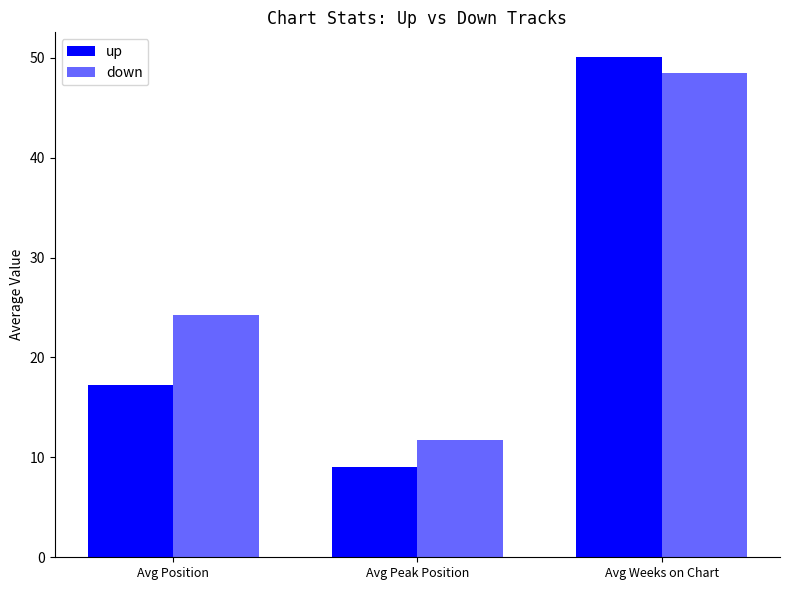

How many bars are there in each group?

2